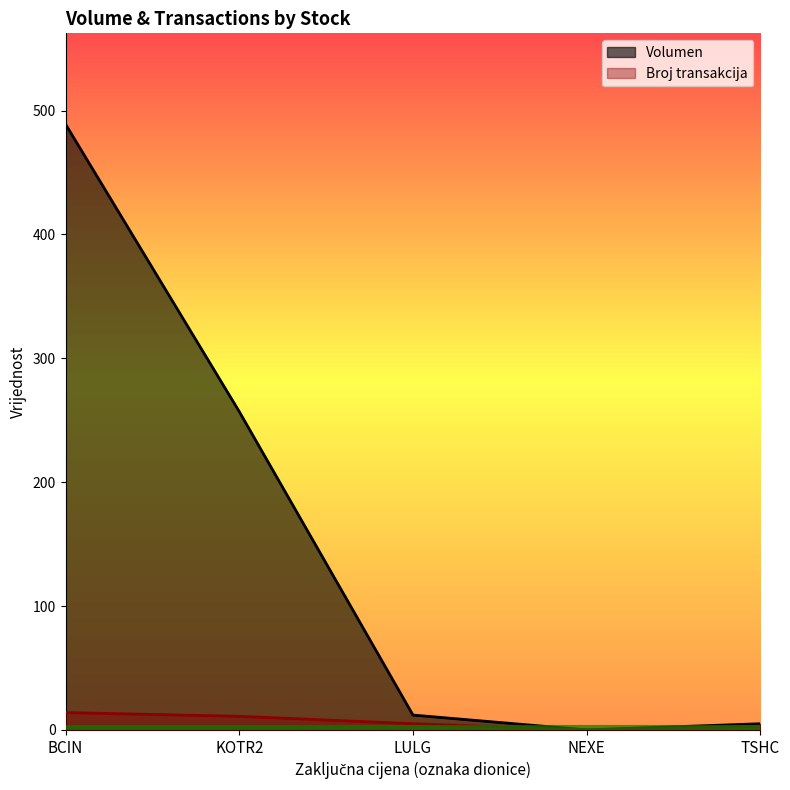

At which category is the sum across all series the highest?

BCIN